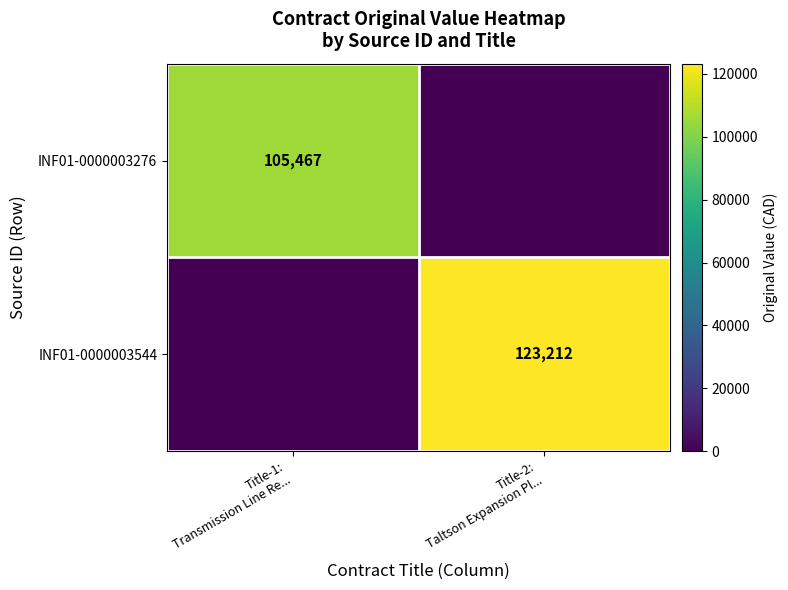

How many values in the INF01-0000003276 series are below 105467?

1